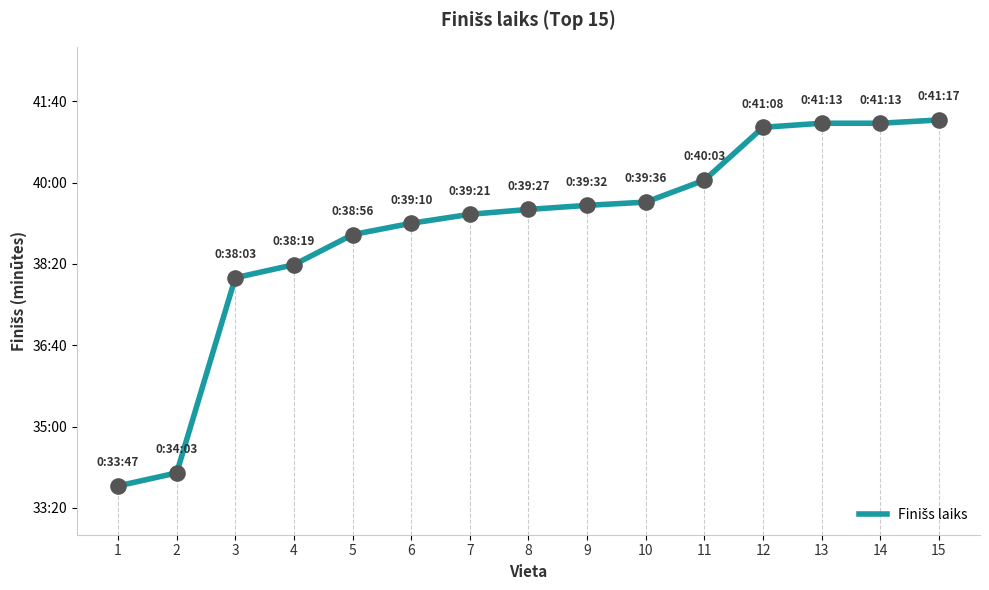

Does the chart have visible grid lines?

No